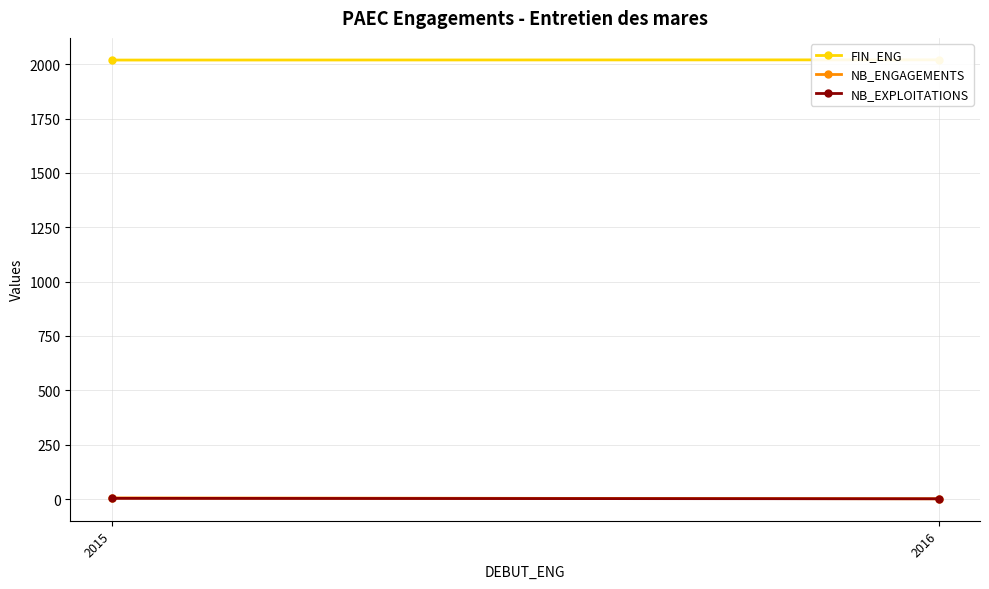

How many categories are shown in the chart?

2